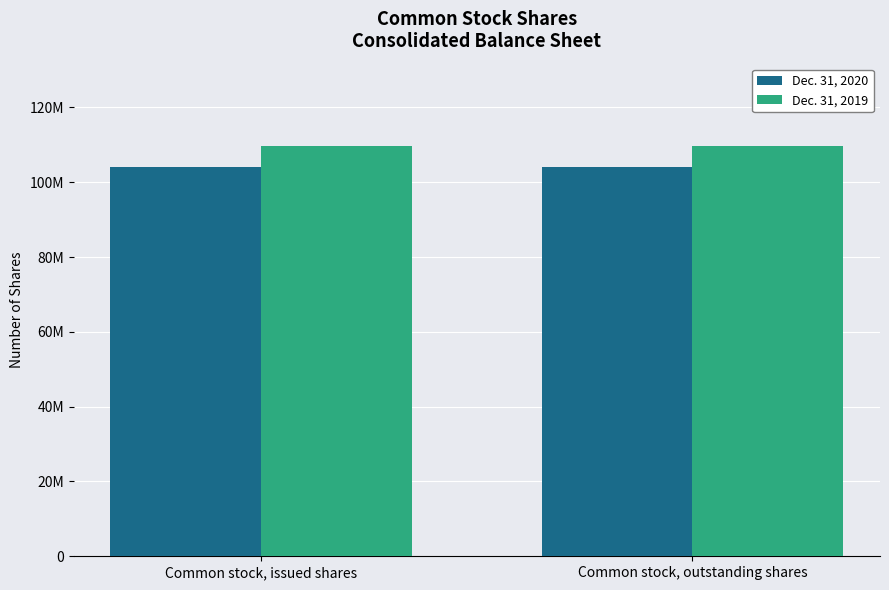

Rank the series by their maximum value, from highest to lowest.

Dec. 31, 2019, Dec. 31, 2020